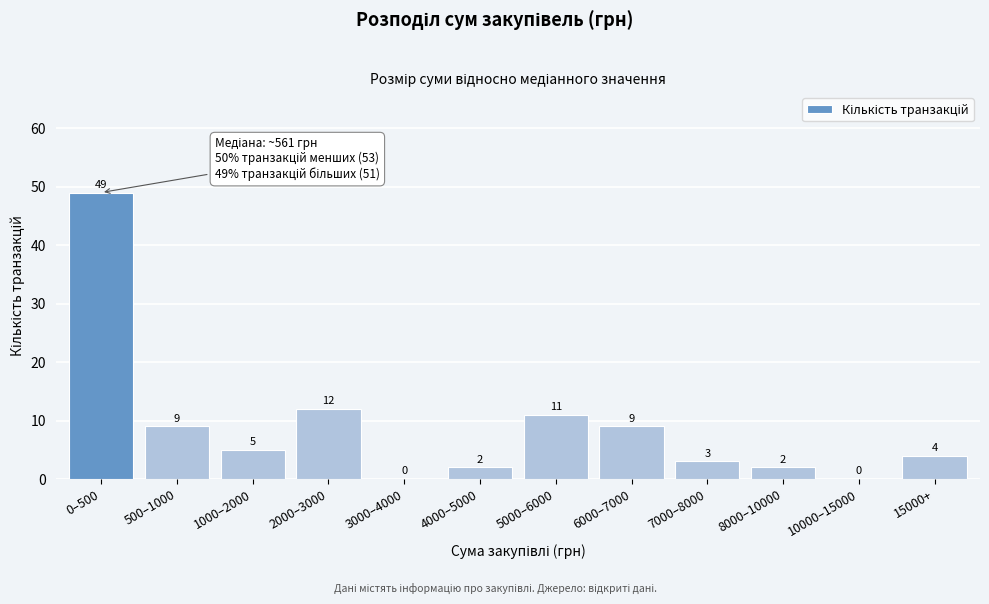

Reading left to right, extract all data points from this chart.

0–500=49	500–1000=9	1000–2000=5	2000–3000=12	3000–4000=0	4000–5000=2	5000–6000=11	6000–7000=9	7000–8000=3	8000–10000=2	10000–15000=0	15000+=4